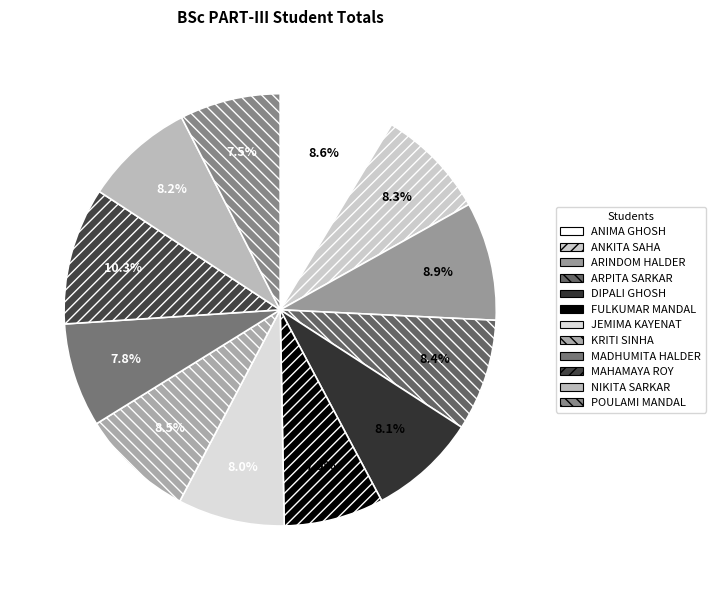

Rank the categories by value from lowest to highest.

FULKUMAR MANDAL, POULAMI MANDAL, MADHUMITA HALDER, JEMIMA KAYENAT, DIPALI GHOSH, NIKITA SARKAR, ANKITA SAHA, ARPITA SARKAR, KRITI SINHA, ANIMA GHOSH, ARINDOM HALDER, MAHAMAYA ROY